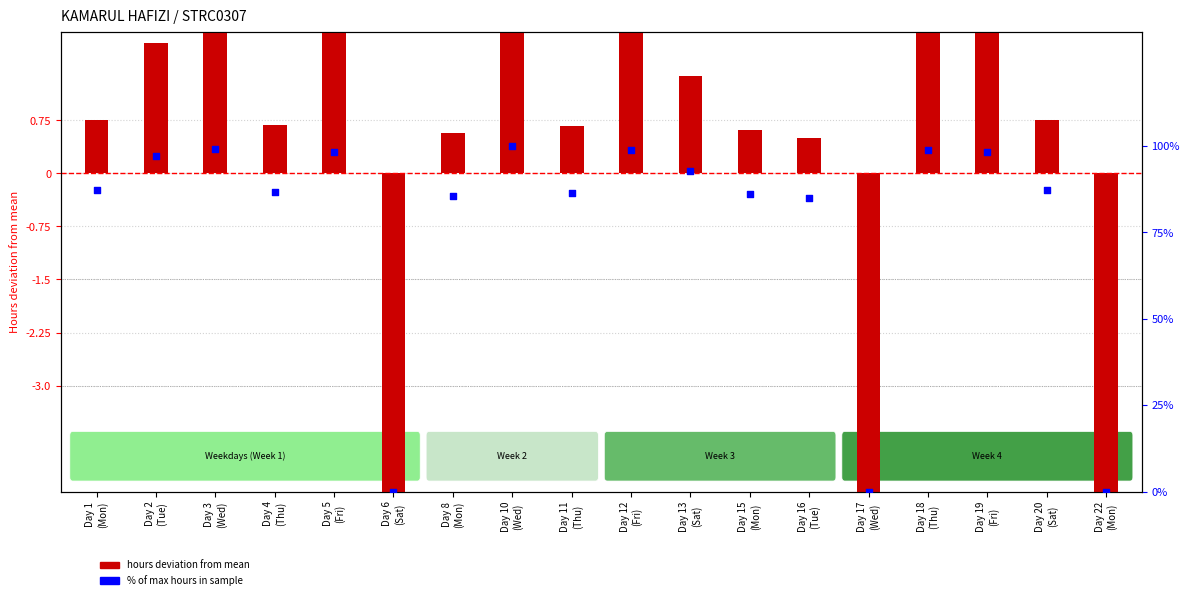

Which series has the largest total across all categories?

% of max hours